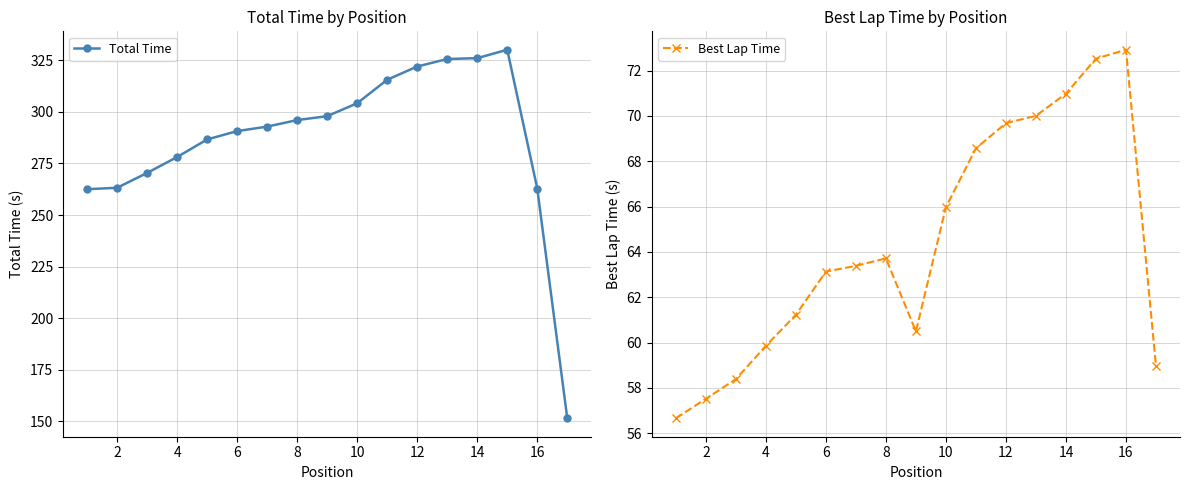

What is the highest value of the Total Time series?

330.1